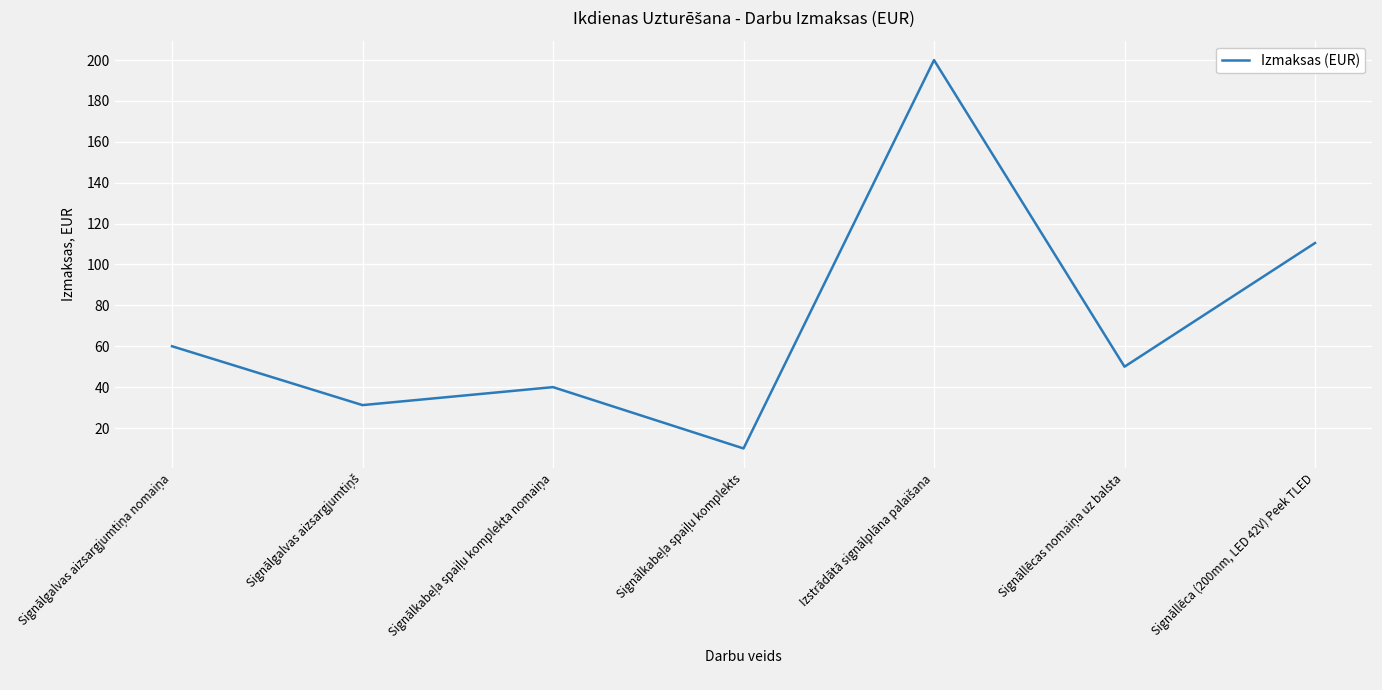

True or false: there are more than 0 points higher than both neighbors.

True